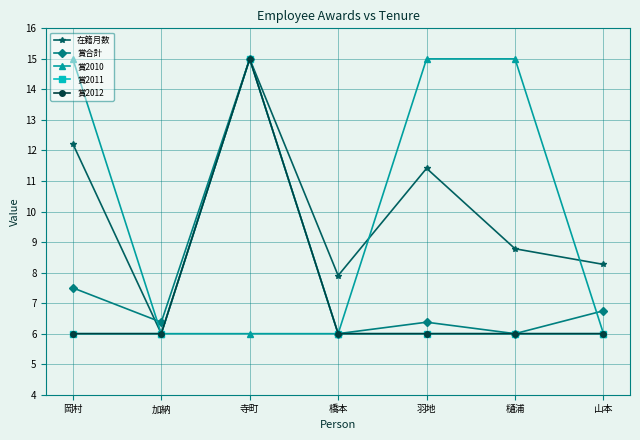

Reading left to right, what are all the values shown in this chart?

在籍月数: 12.2	6.0	15.0	7.9	11.4	8.8	8.3
賞合計: 7.5	6.4	15.0	6.0	6.4	6.0	6.7
賞2010: 15.0	6.0	6.0	6.0	15.0	15.0	6.0
賞2011: 6.0	6.0	15.0	6.0	6.0	6.0	6.0
賞2012: 6.0	6.0	15.0	6.0	6.0	6.0	6.0